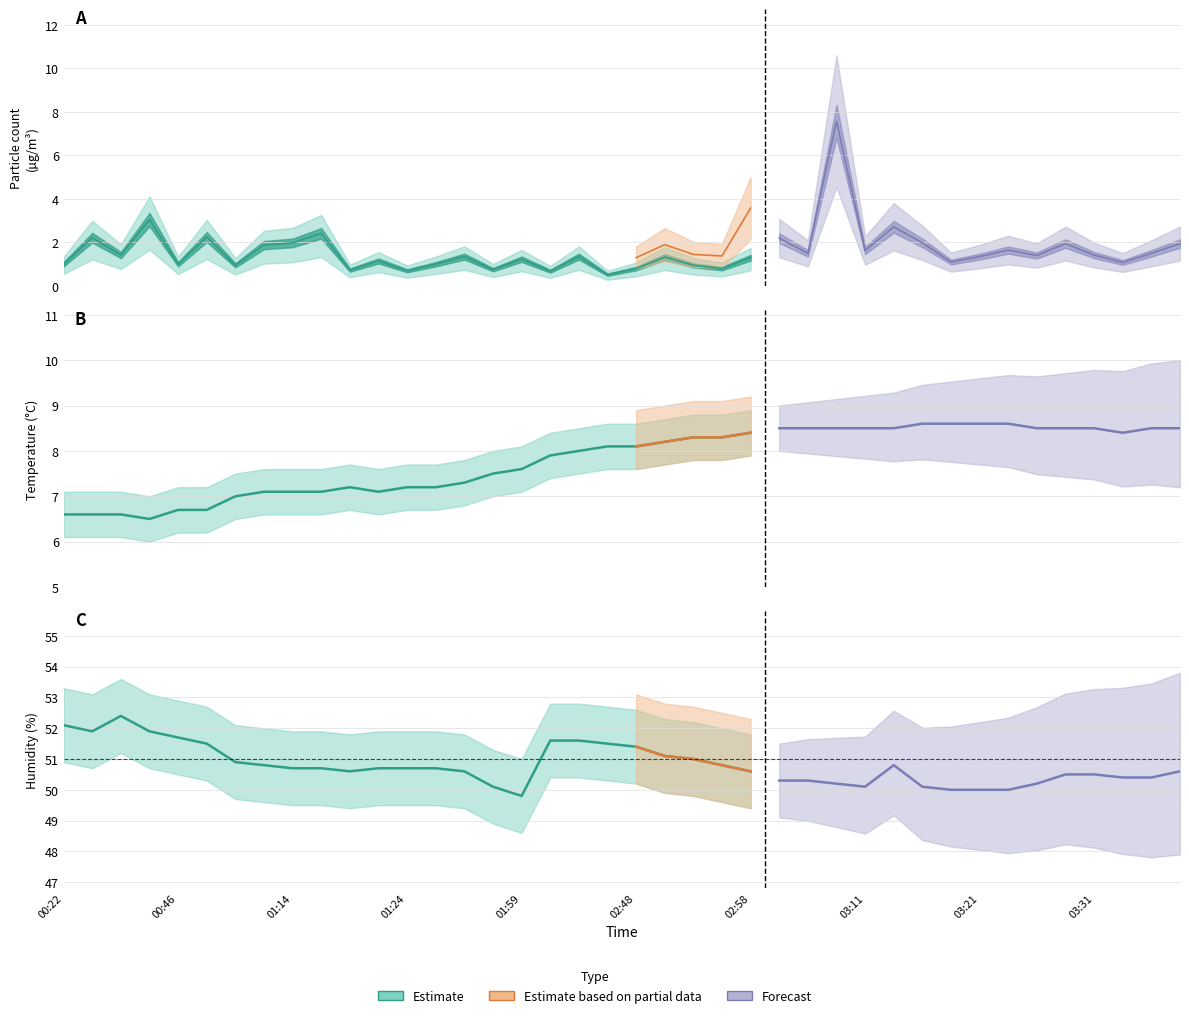

What is the difference between the Humidity values at 18 and 7?

0.8